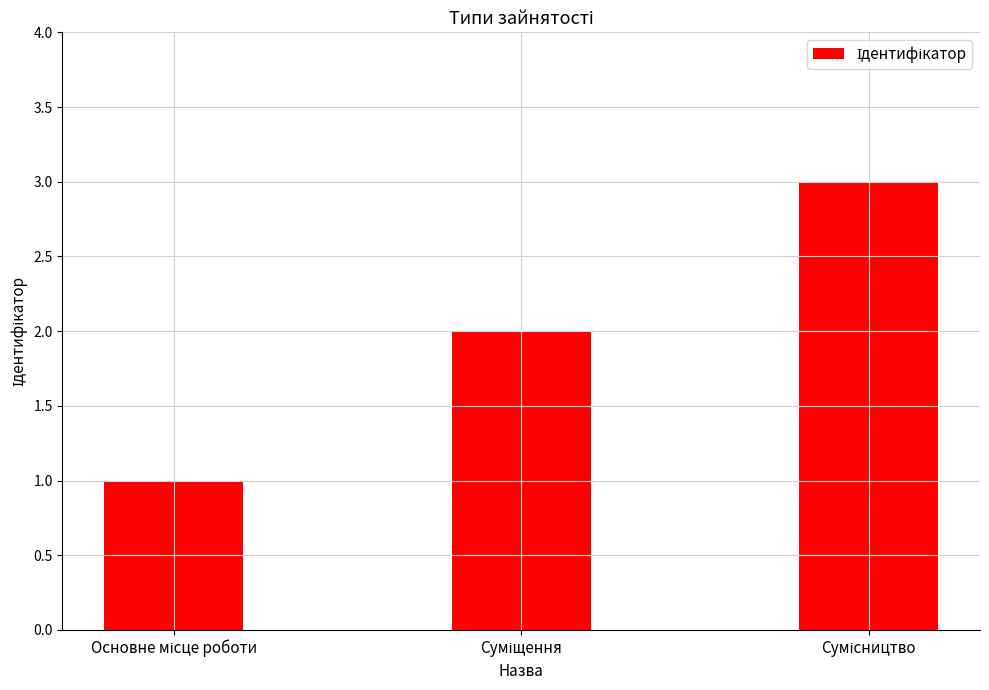

What is the greatest value displayed?

3